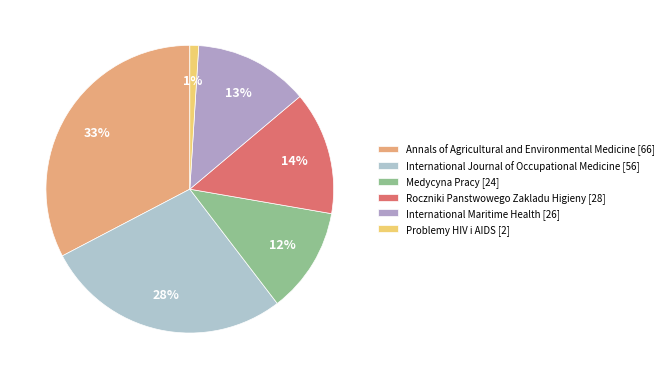

How many segments does this pie chart have?

6